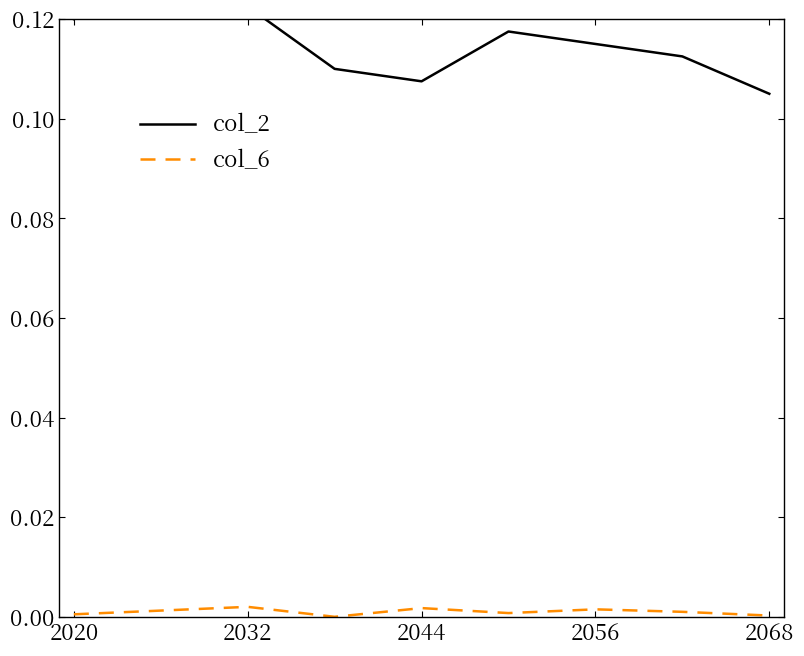

The value of col_6 at 2032 is 0.0. True or false?

False